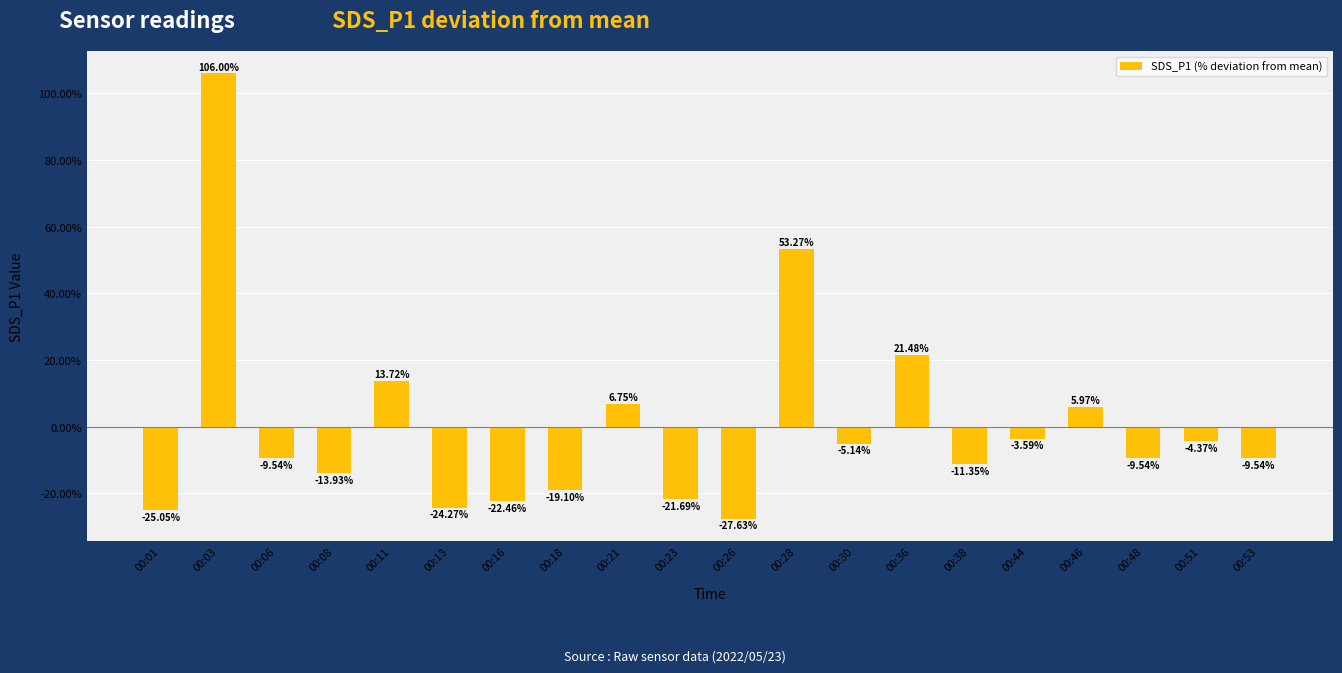

What is the value of the 10th bar from the left?

-21.7